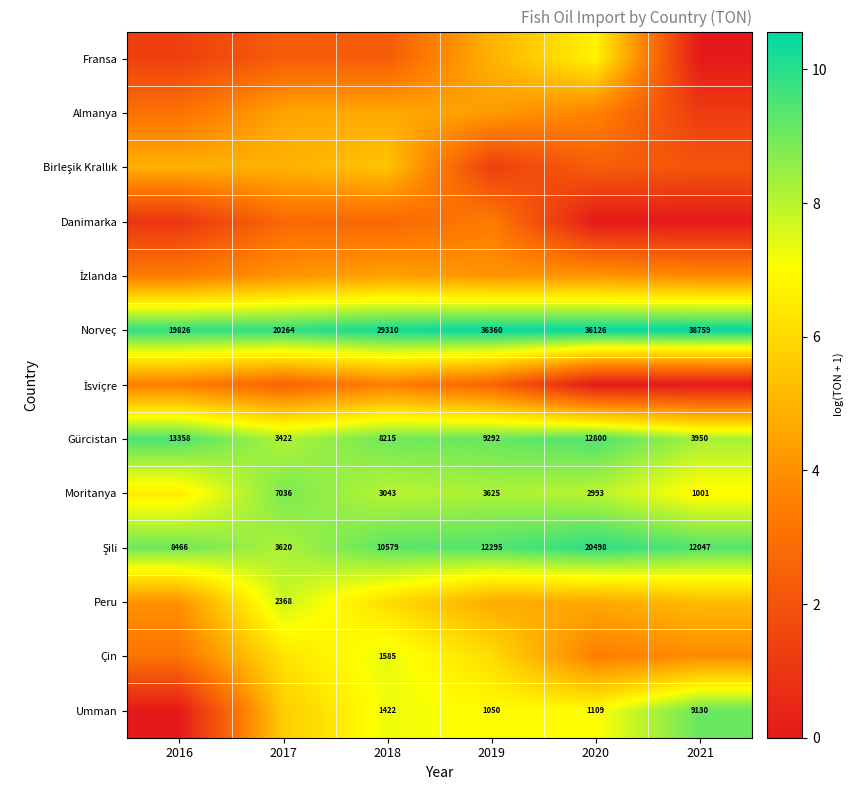

The value of İzlanda at 2018 is 2.0. True or false?

False